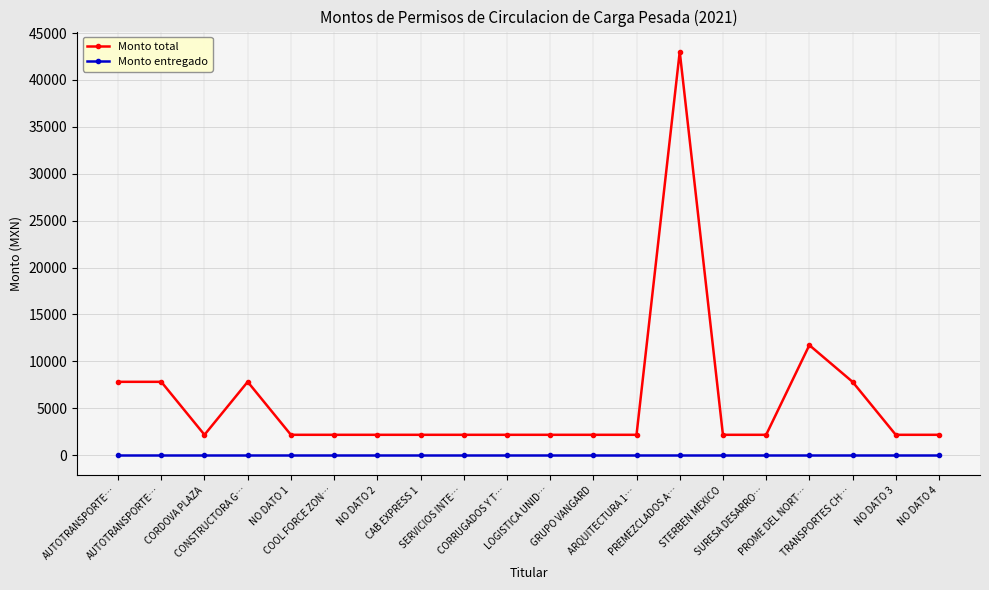

Which series has the largest range (max minus min)?

Monto total